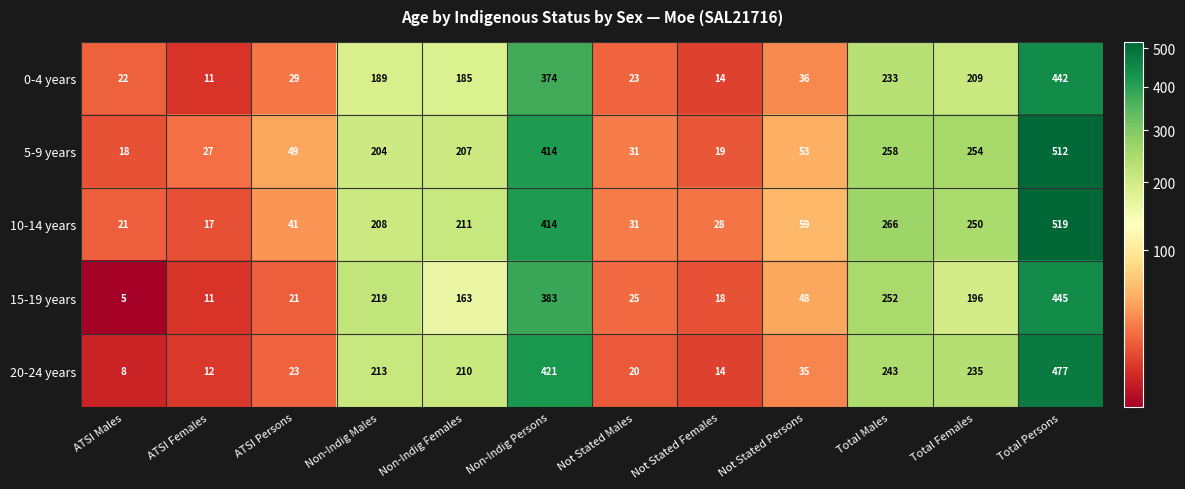

Count the number of categories in the chart.

12